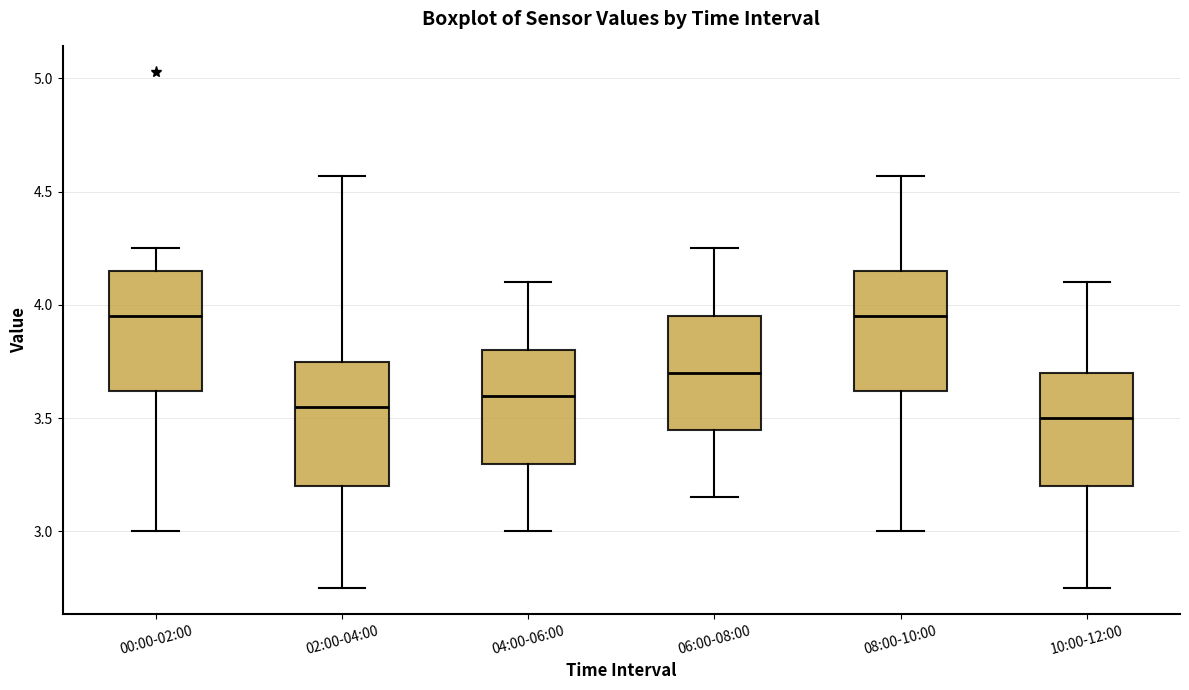

Where is the lower edge of the box for 02:00-04:00 on the y-axis? The values are not printed on the chart, so give them approximately, as read against the axis.

3.20